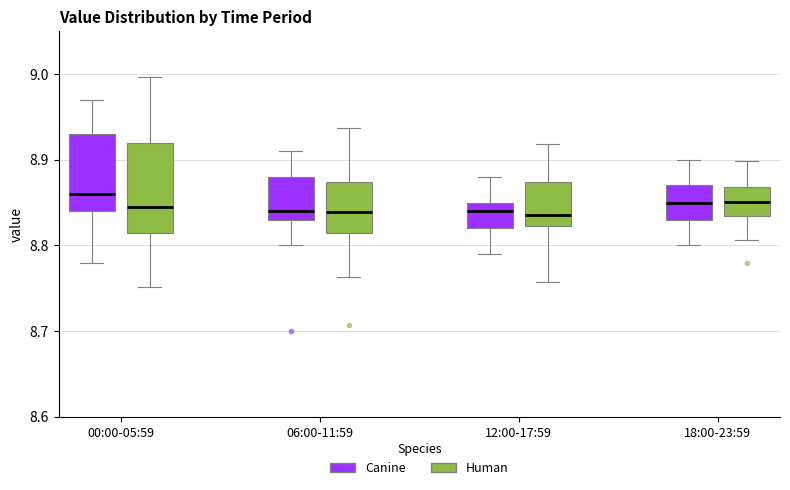

Which box is the tallest, from its lower edge to its upper edge?

00:00-05:59 (Human)